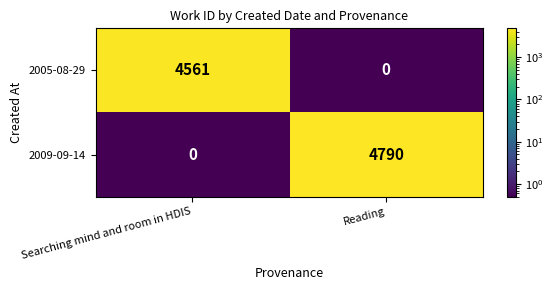

Which series changed the most between Searching mind and room in HDIS and Reading?

2009-09-14